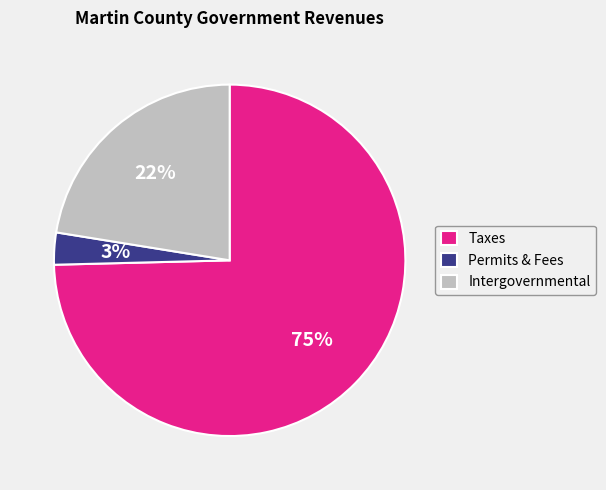

Rank the categories by value from highest to lowest.

Taxes, Intergovernmental, Permits & Fees